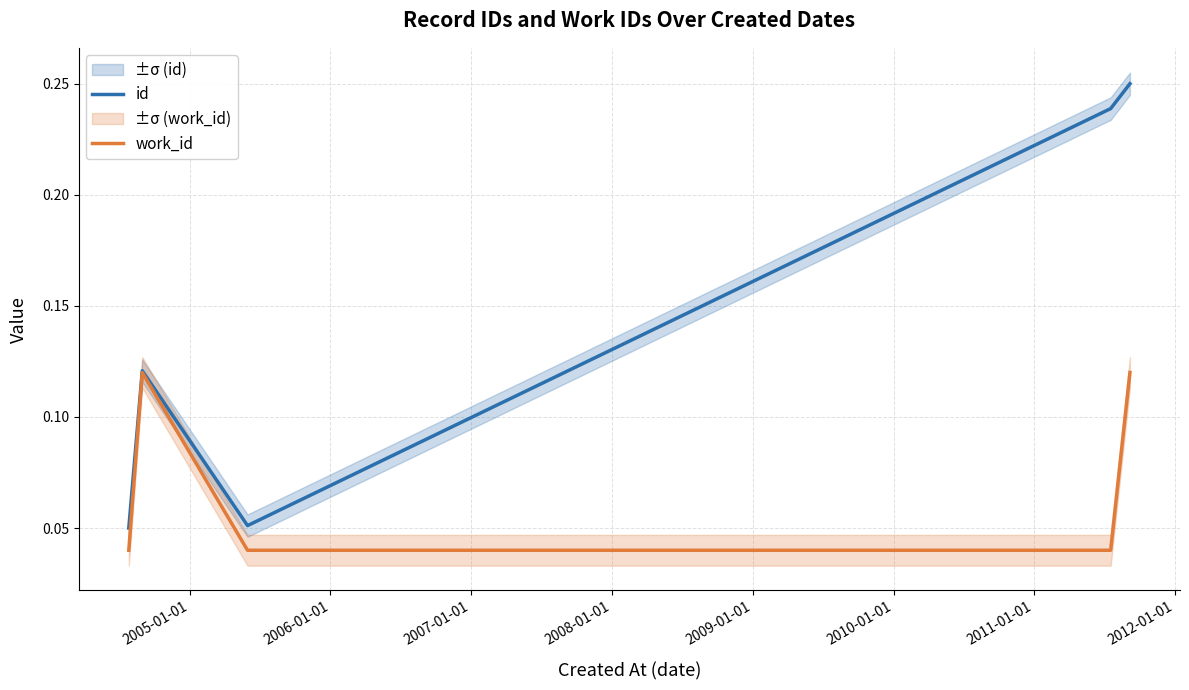

True or false: work_id and id cross at least once.

False